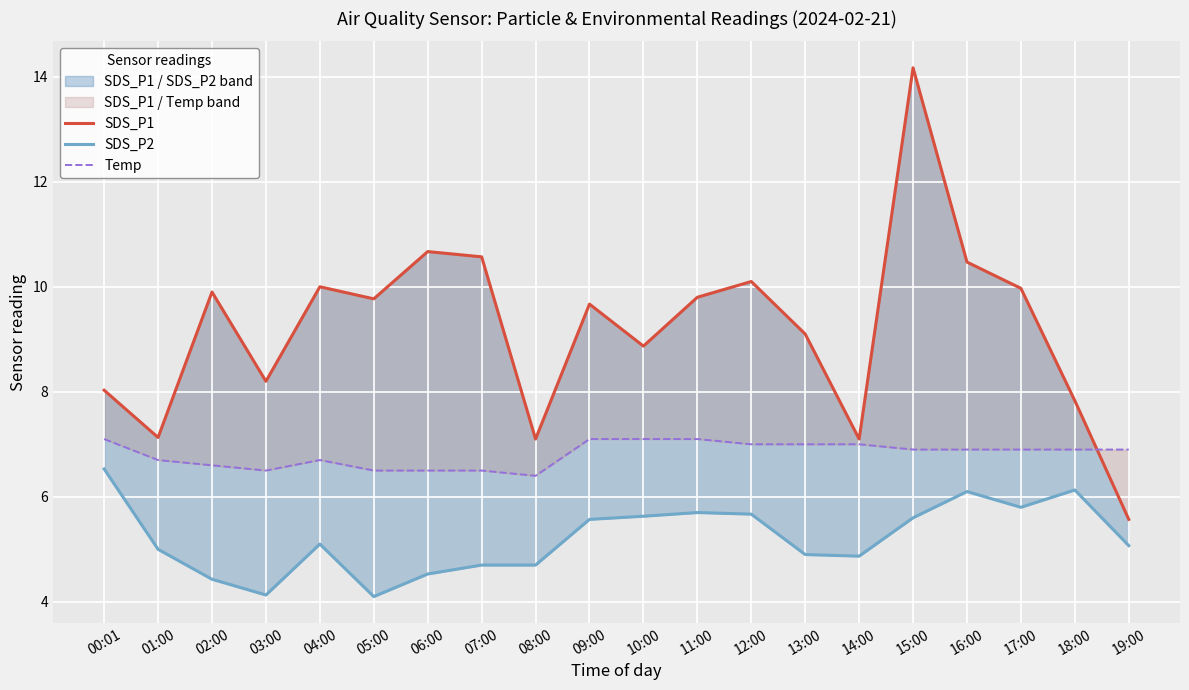

What position from the right is 01:00?

19